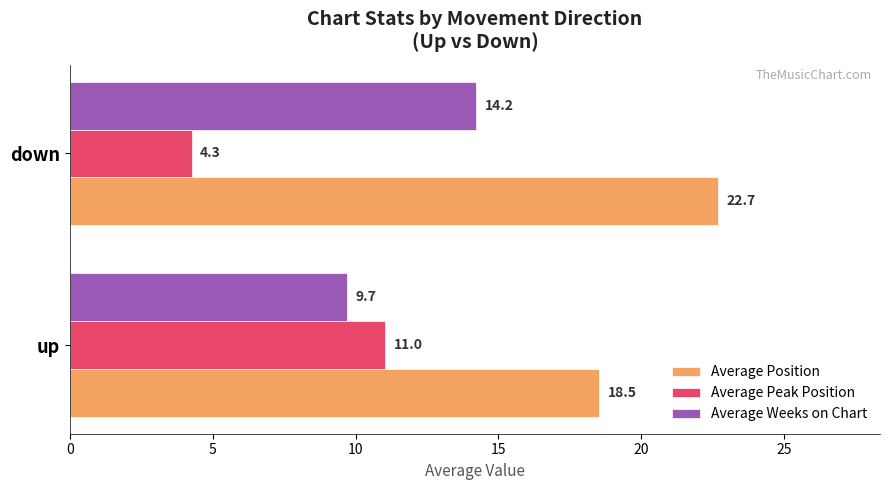

What is the sum of all Average Weeks on Chart values?

23.9